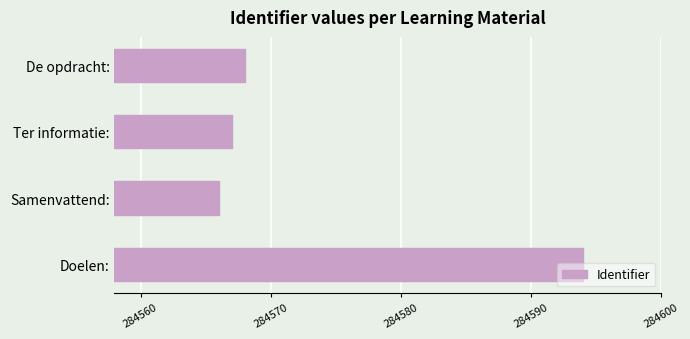

Read the value at Doelen:.

284594